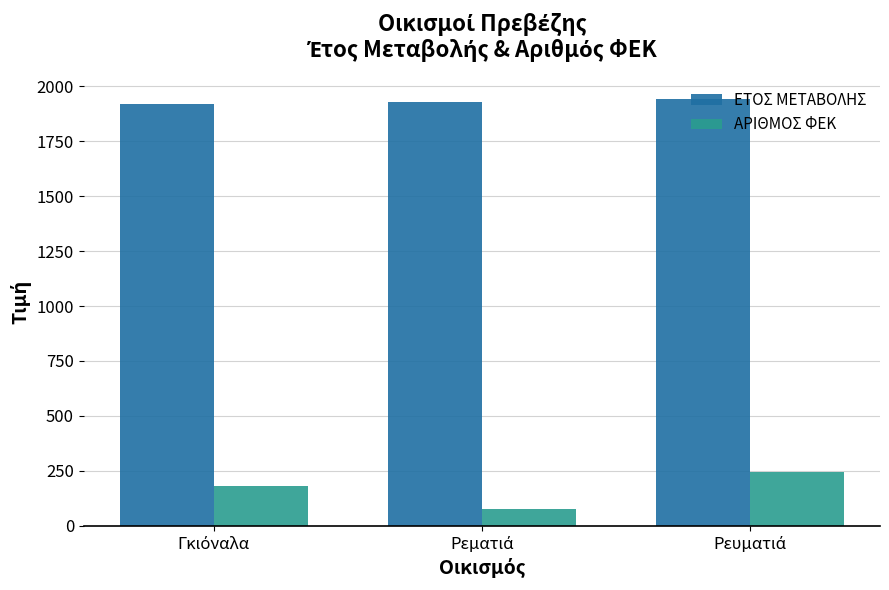

At how many categories does at least one series exceed 133?

3